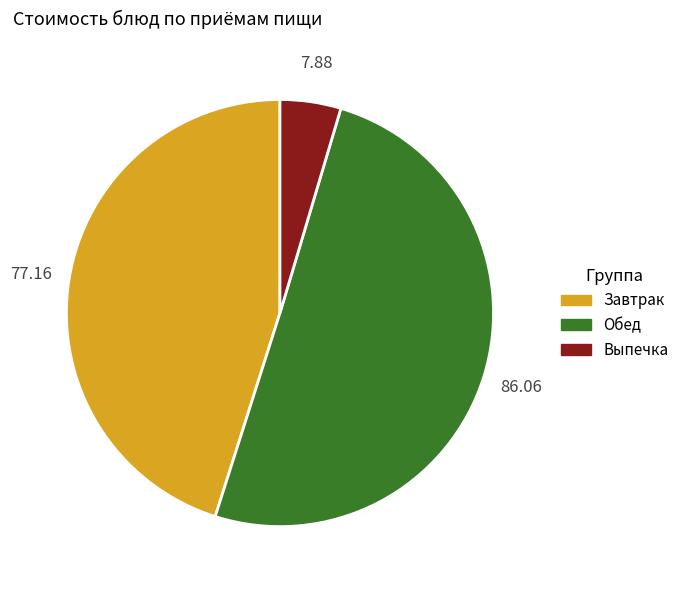

Count the number of slices in the pie.

3